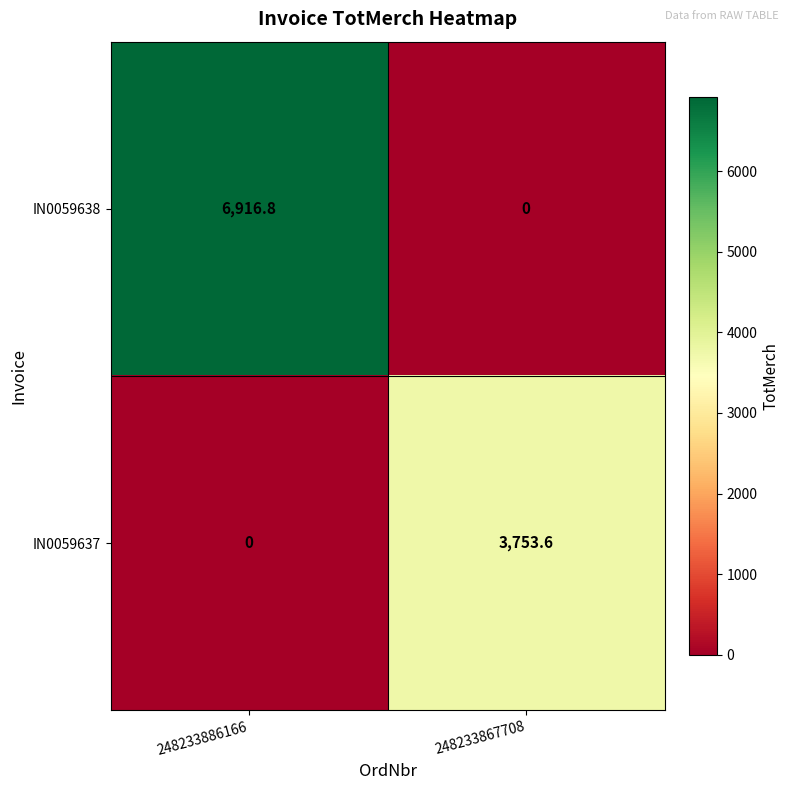

Reading right to left, transcribe all the data shown in this chart.

IN0059638: 248233867708=0.0	248233886166=6916.8
IN0059637: 248233867708=3753.6	248233886166=0.0